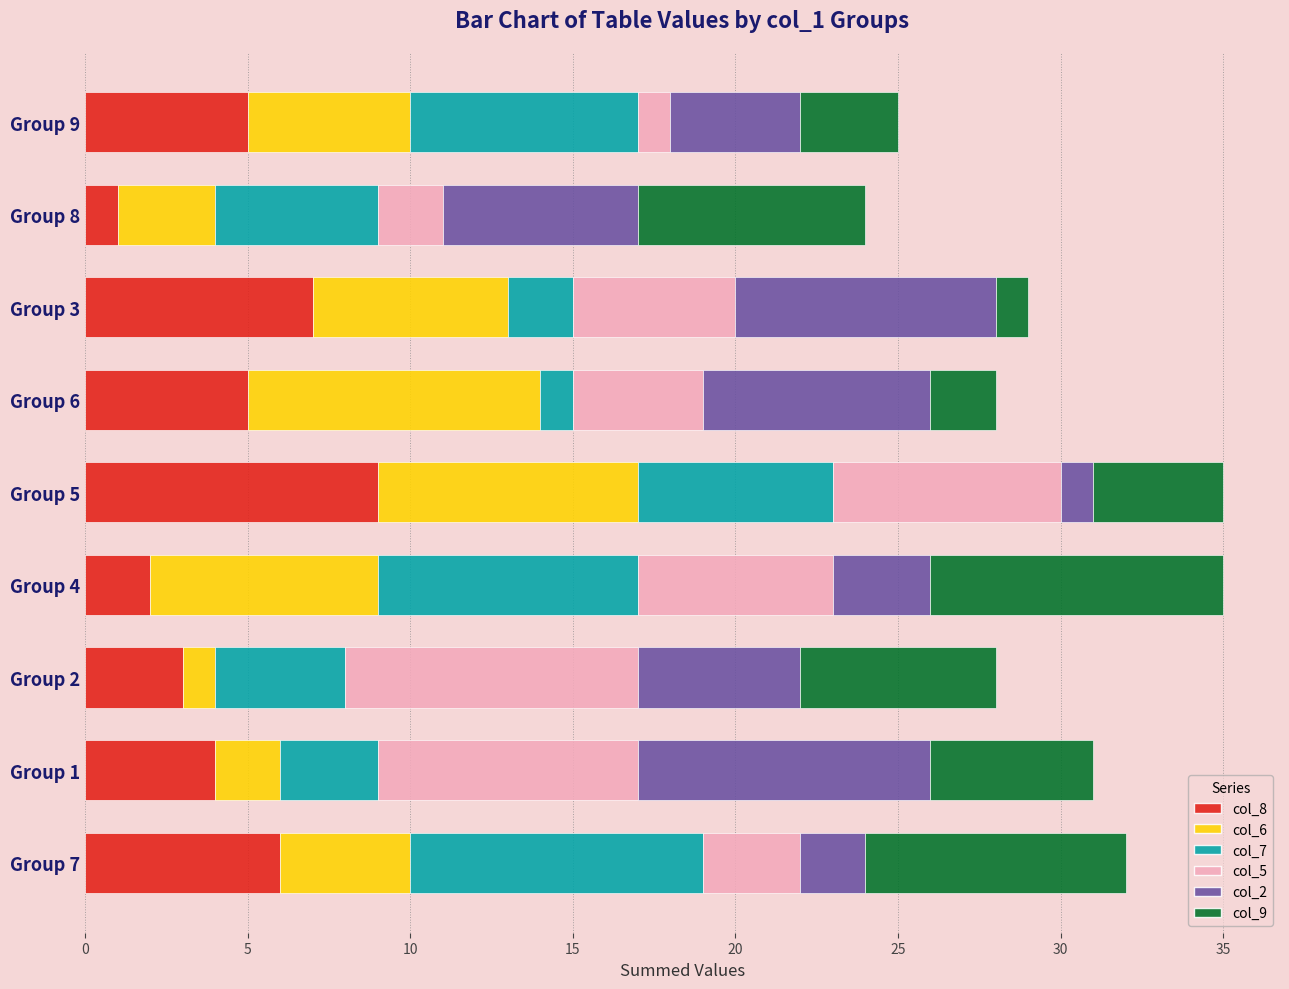

What is the lowest value of the col_8 series?

1